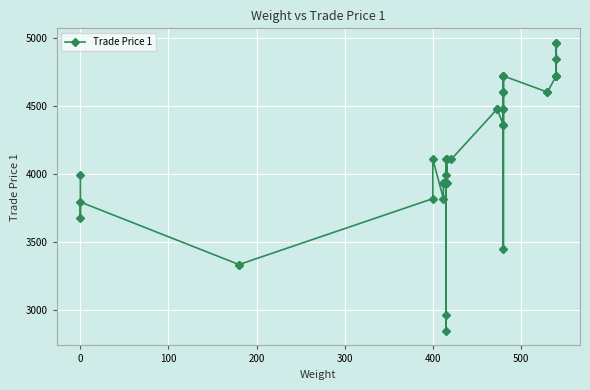

How many values are below 4361?

19